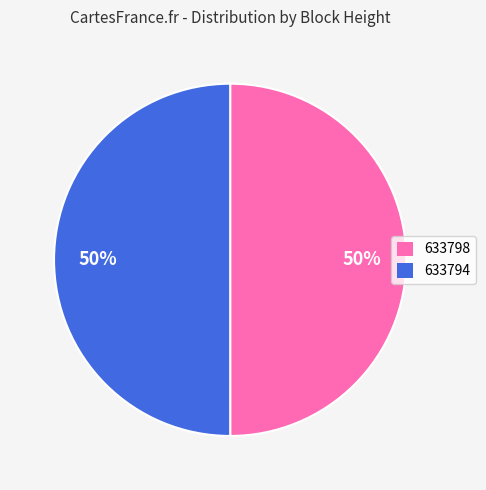

Is it true that 633794 is 50% of the pie?

True